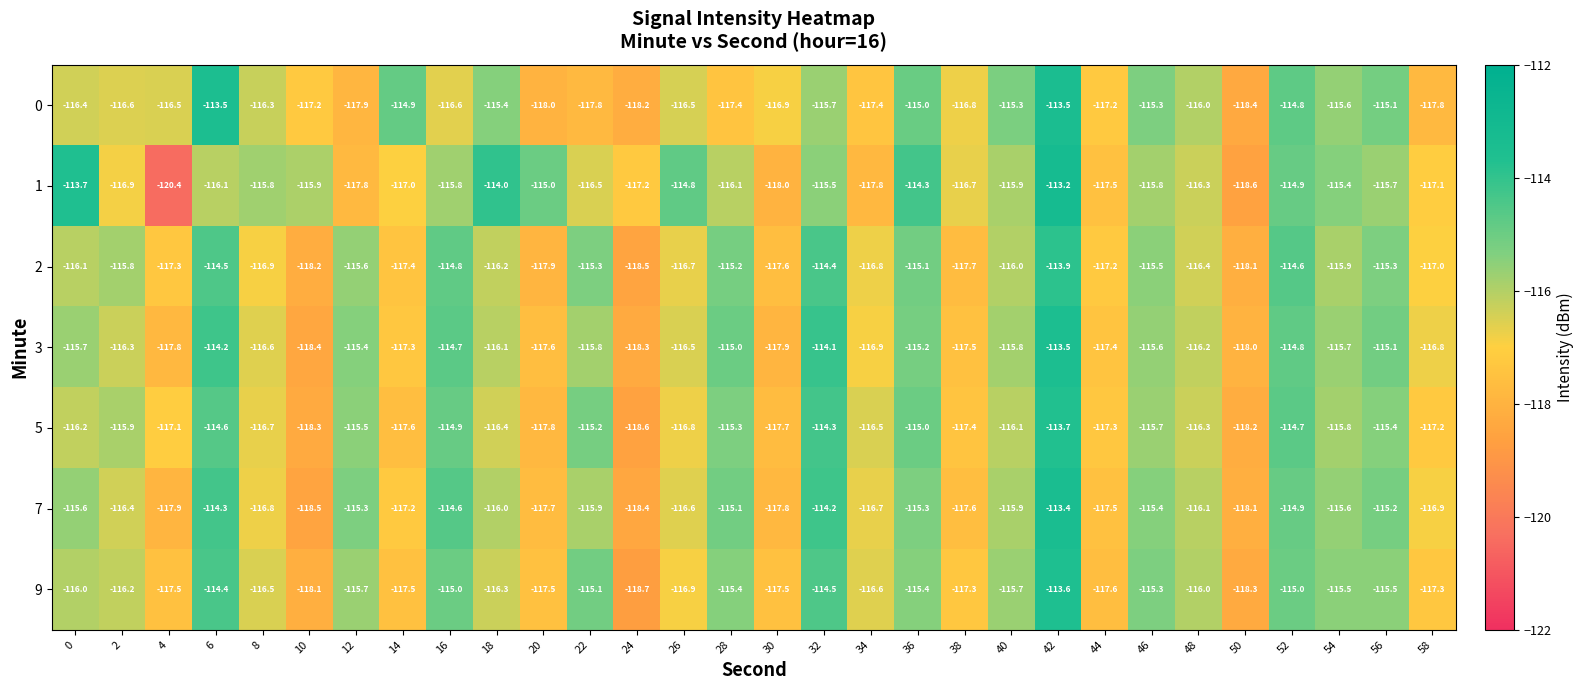

True or false: 2 has a value of -117.3 at 4.

True